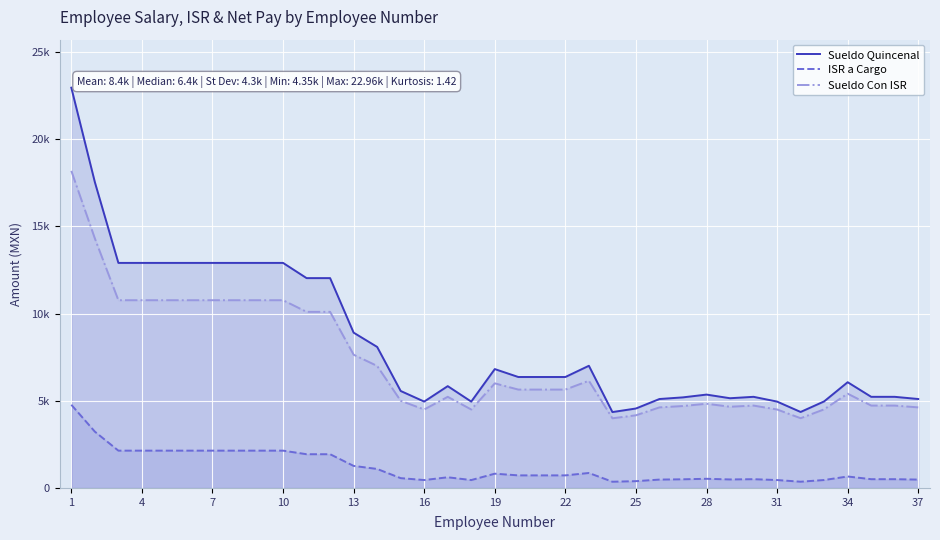

True or false: ISR a Cargo has more than 2 interior local peaks.

True